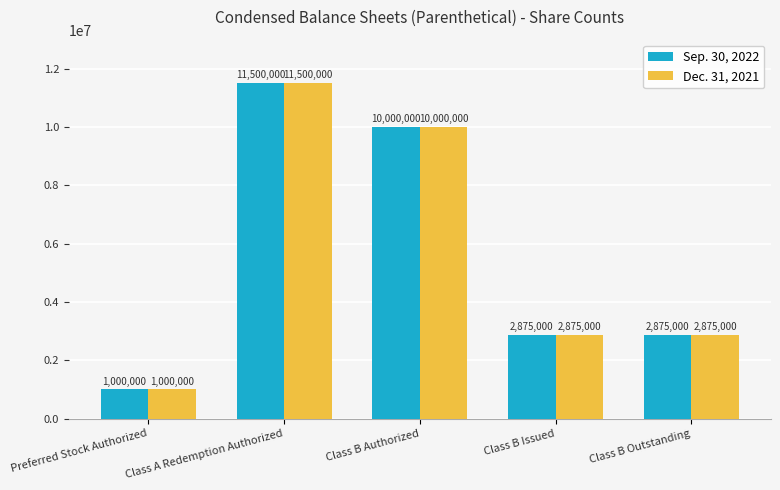

At which label does Dec. 31, 2021 first exceed 2875000?

Class A Redemption Authorized